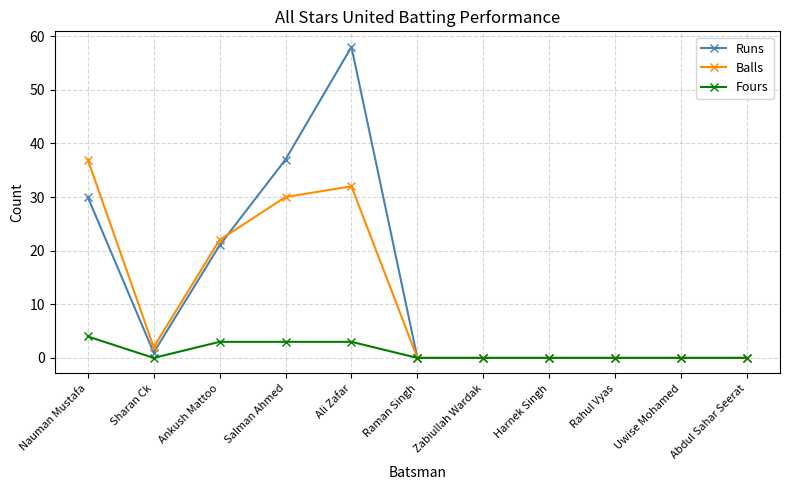

Where is the first local minimum for Balls?

Sharan Ck